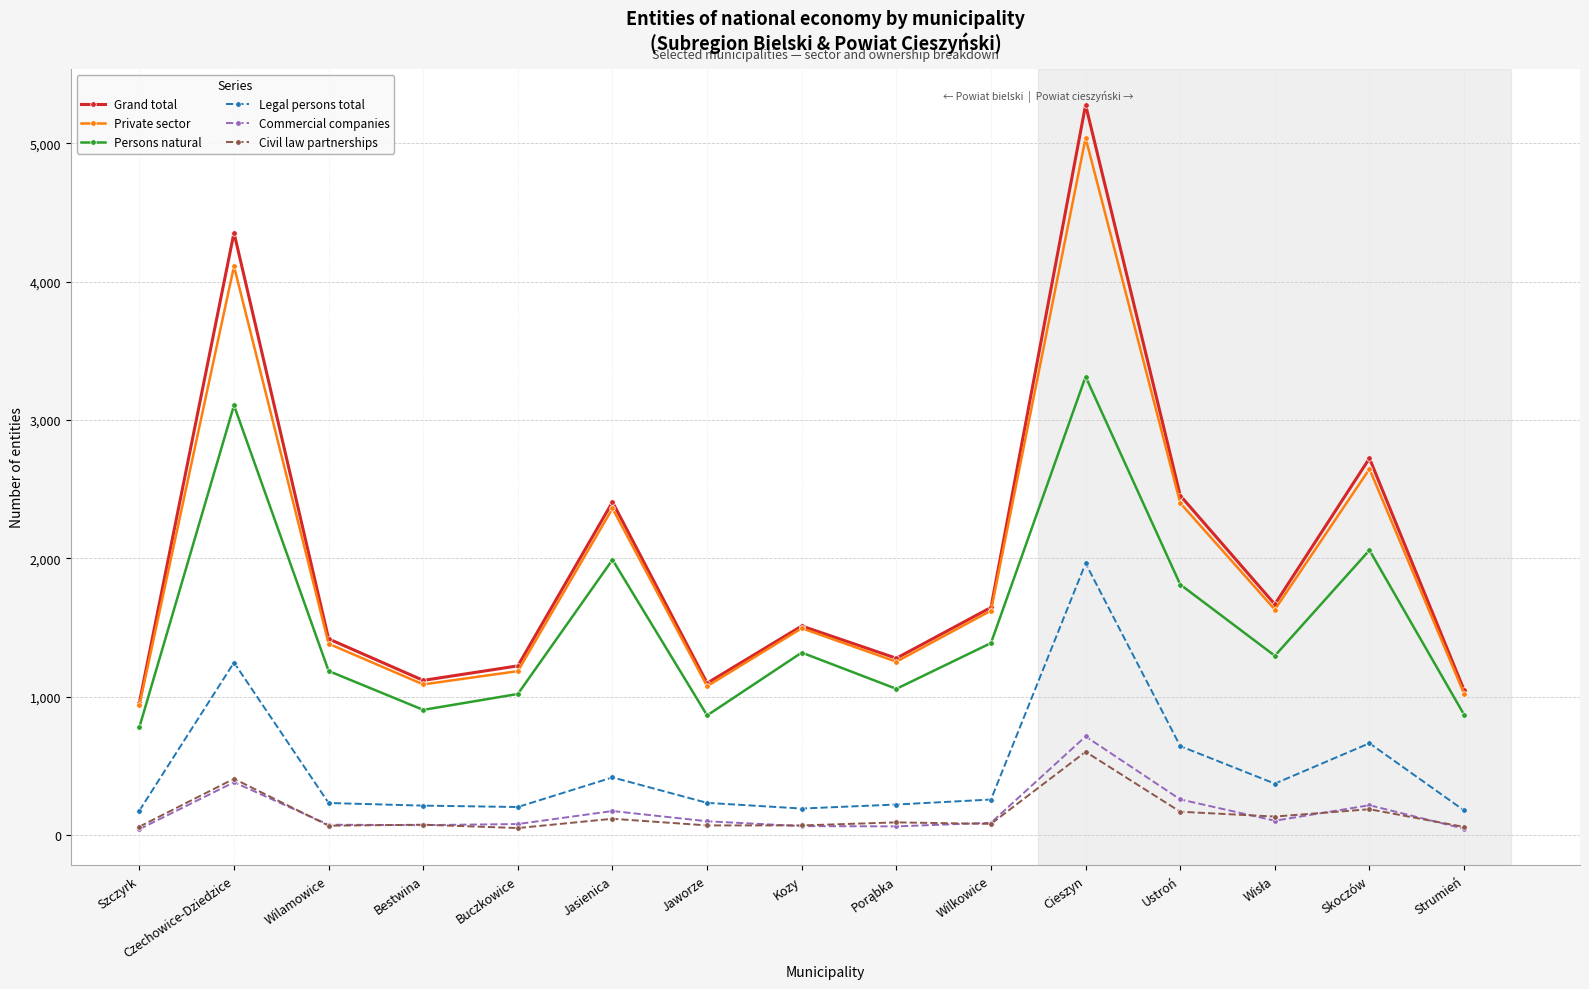

At which category is the sum across all series the highest?

Cieszyn